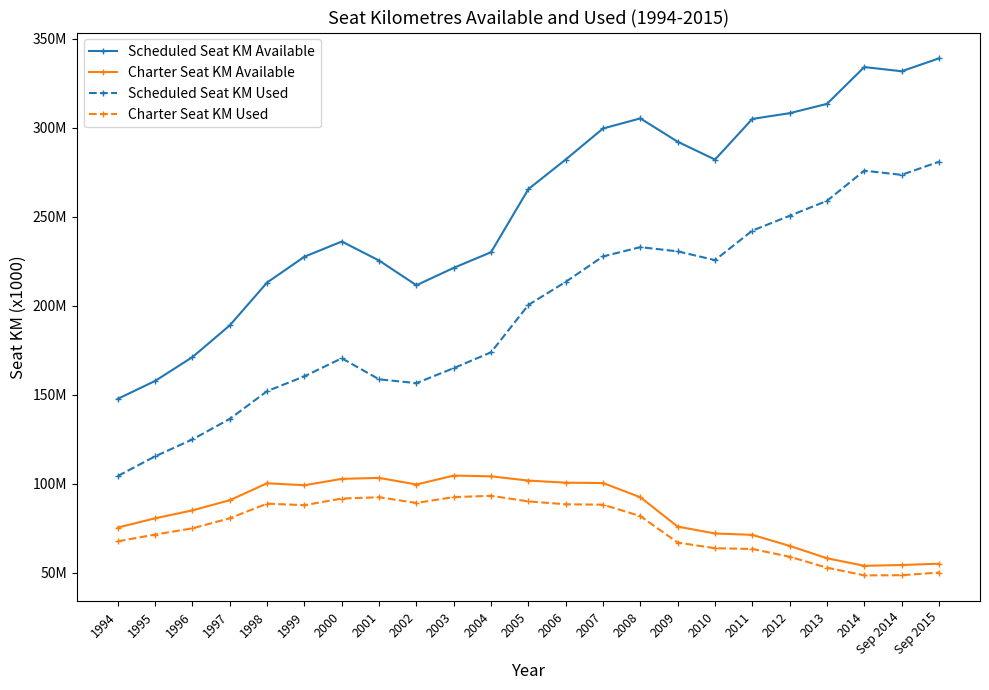

At which label does Charter Seat KM Available reach its peak?

2003